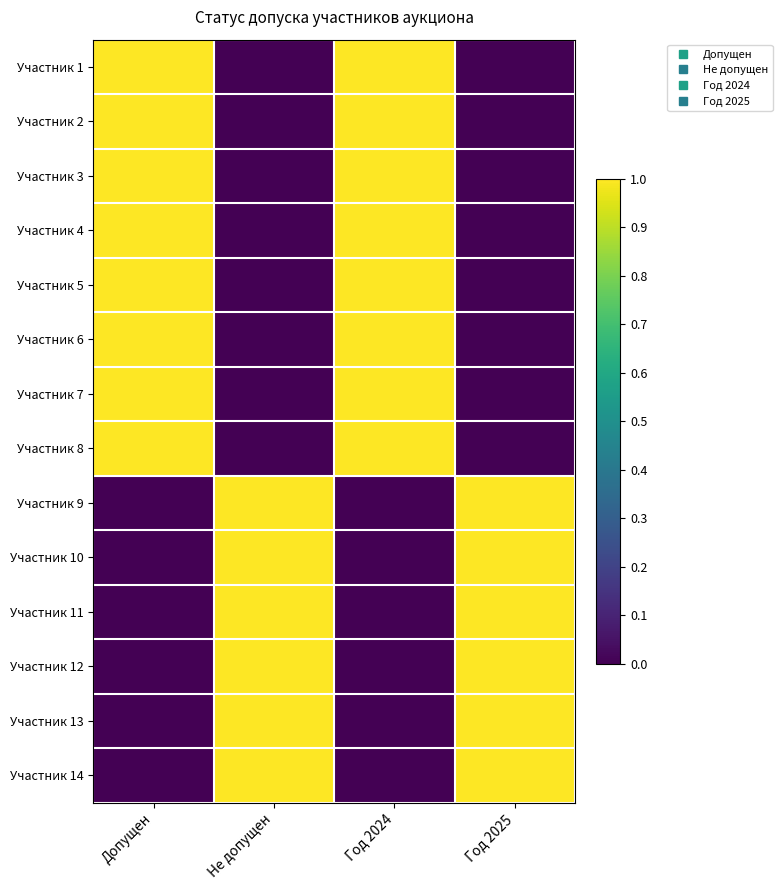

Reading left to right, list all the values displayed in this chart.

Участник 1: Допущен=1	Не допущен=0	Год 2024=1	Год 2025=0
Участник 2: Допущен=1	Не допущен=0	Год 2024=1	Год 2025=0
Участник 3: Допущен=1	Не допущен=0	Год 2024=1	Год 2025=0
Участник 4: Допущен=1	Не допущен=0	Год 2024=1	Год 2025=0
Участник 5: Допущен=1	Не допущен=0	Год 2024=1	Год 2025=0
Участник 6: Допущен=1	Не допущен=0	Год 2024=1	Год 2025=0
Участник 7: Допущен=1	Не допущен=0	Год 2024=1	Год 2025=0
Участник 8: Допущен=1	Не допущен=0	Год 2024=1	Год 2025=0
Участник 9: Допущен=0	Не допущен=1	Год 2024=0	Год 2025=1
Участник 10: Допущен=0	Не допущен=1	Год 2024=0	Год 2025=1
Участник 11: Допущен=0	Не допущен=1	Год 2024=0	Год 2025=1
Участник 12: Допущен=0	Не допущен=1	Год 2024=0	Год 2025=1
Участник 13: Допущен=0	Не допущен=1	Год 2024=0	Год 2025=1
Участник 14: Допущен=0	Не допущен=1	Год 2024=0	Год 2025=1